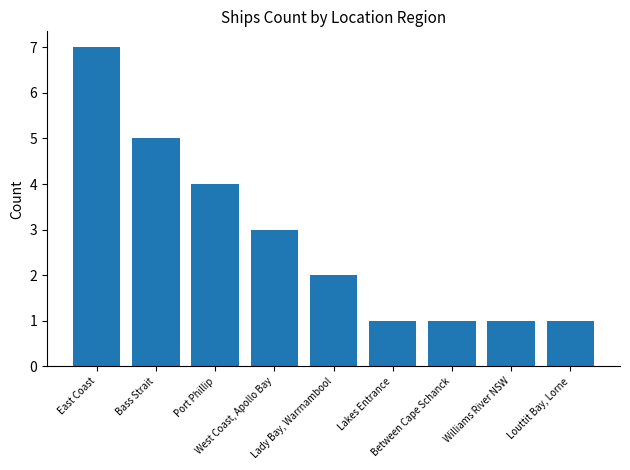

Which has a higher value, Louttit Bay, Lorne or Bass Strait?

Bass Strait